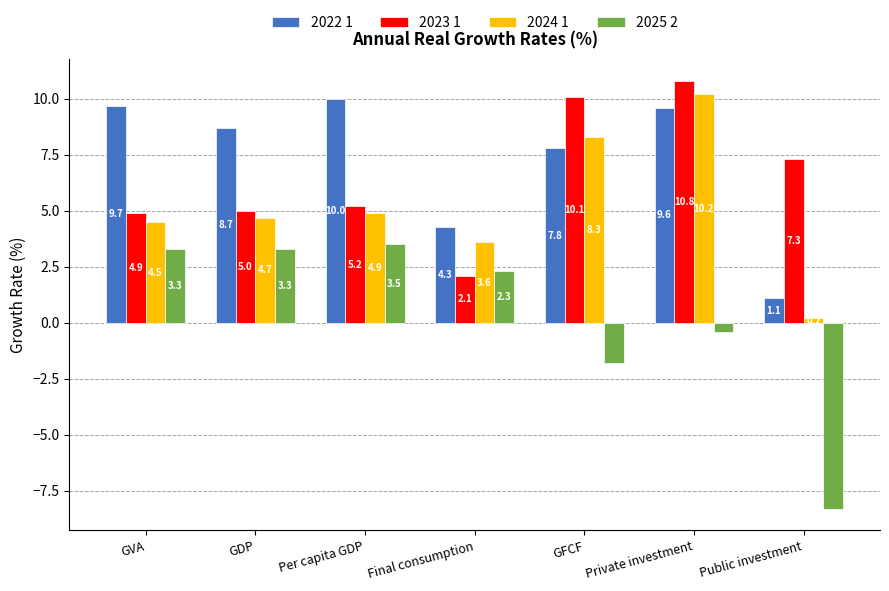

What is the spread (max minus min) of values at Public investment?

15.6